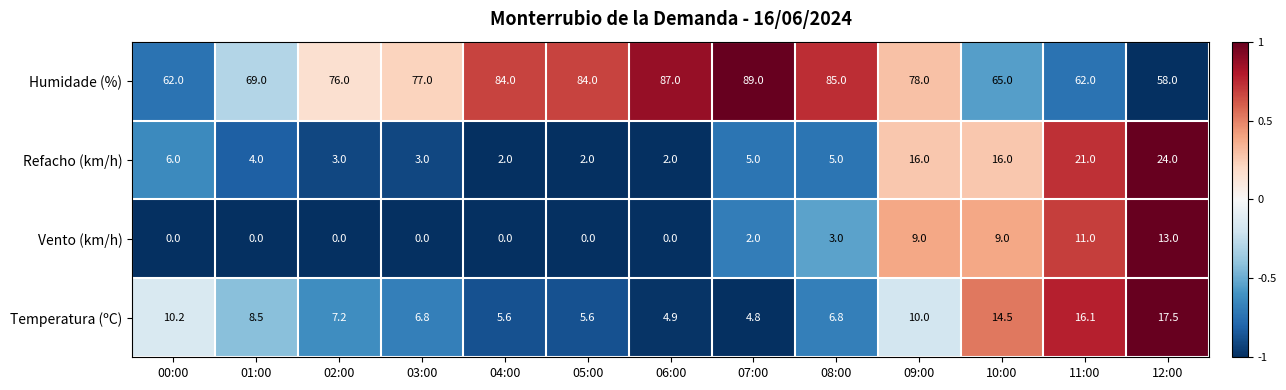

At which category does the chart reach its peak across all series?

07:00